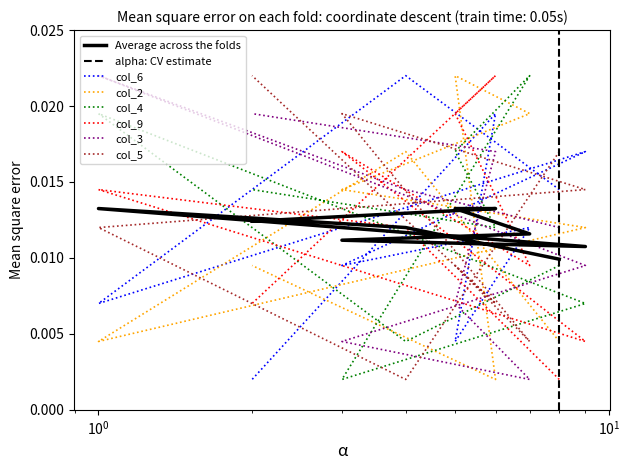

Rank the series at 2 from lowest to highest value.

col_6, col_9, col_2, col_4, col_3, col_5